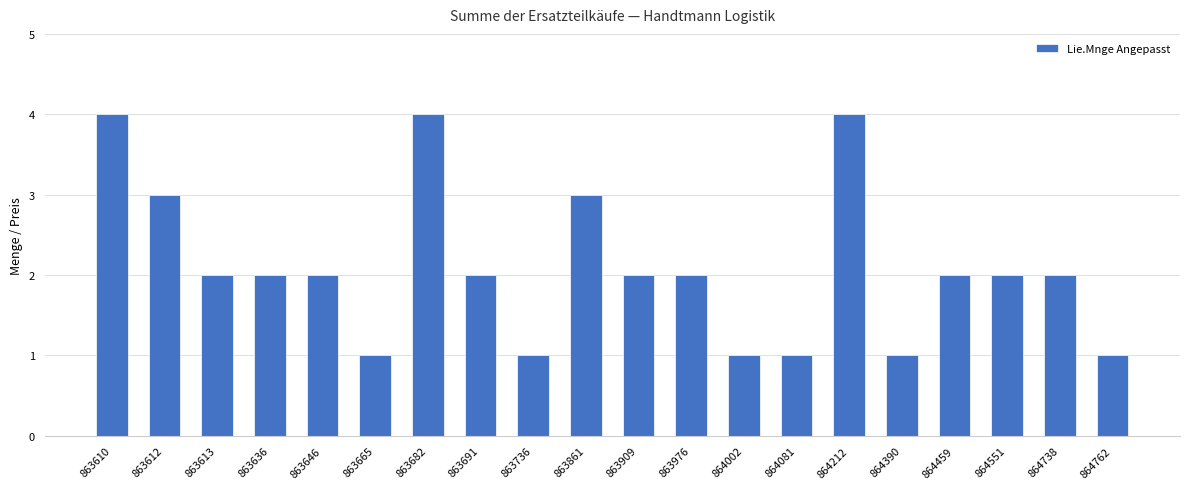

Approximately how many times larger is the value at 864551 compared to 864081?

2.0